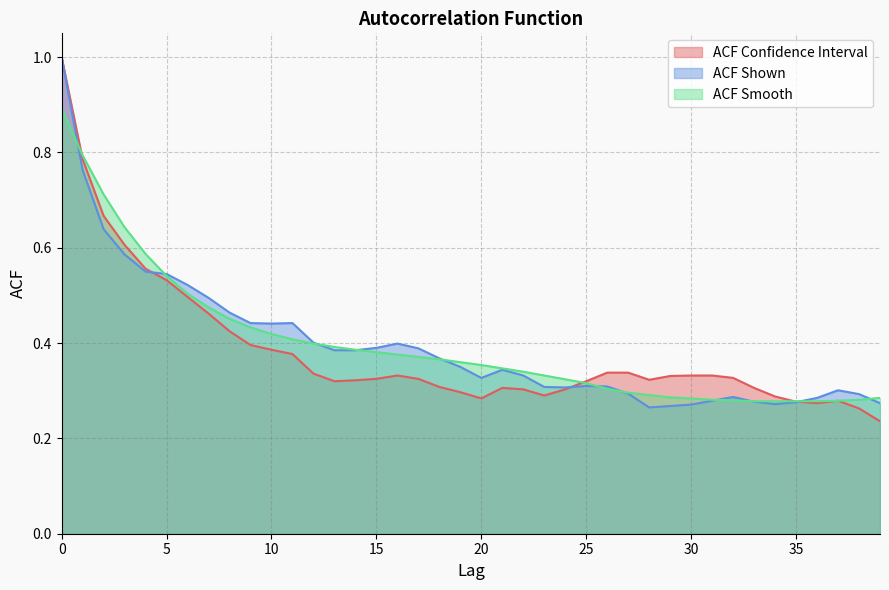

What is the sum of the acf_li values at 13 and 38?

0.6